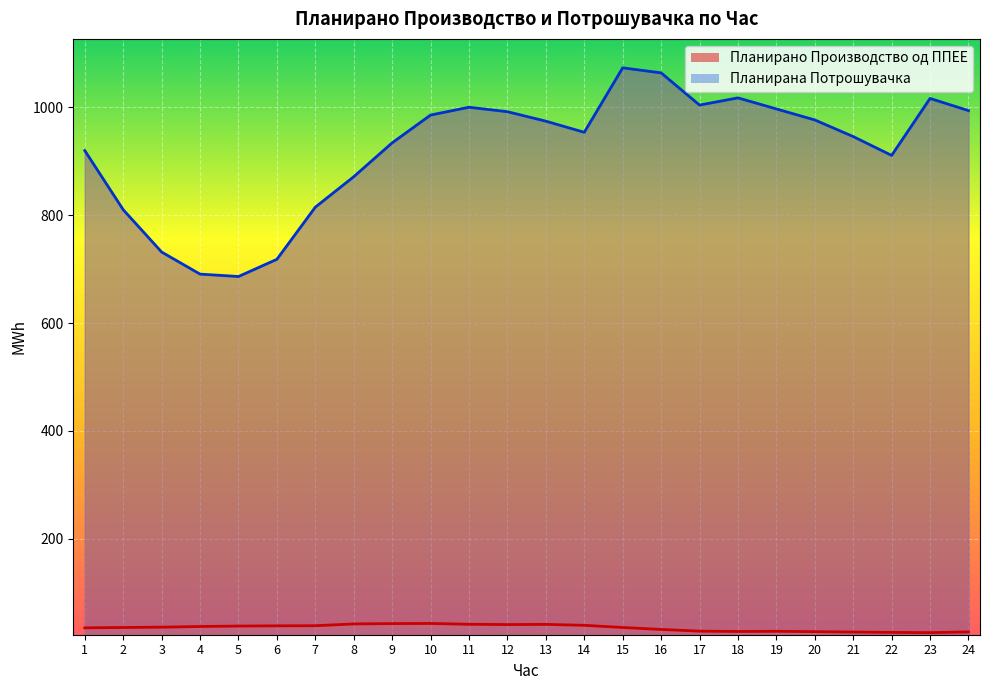

At which label is Планирано Производство од ППЕЕ closest to 34?

1